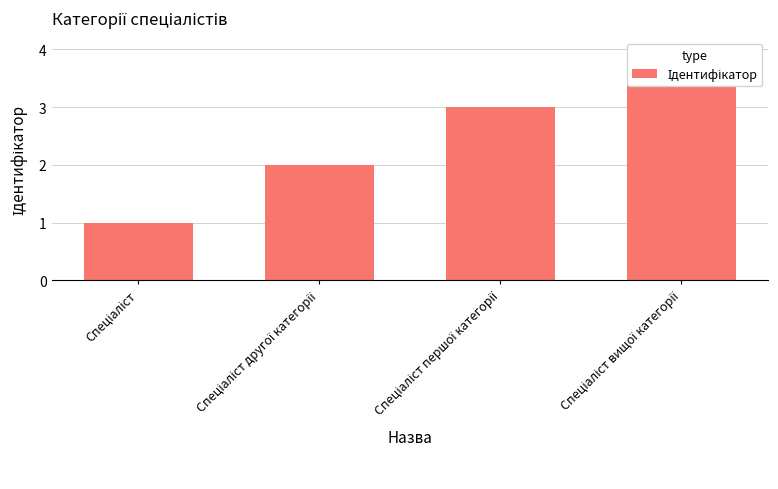

Count the values in the range 2 to 4.

3